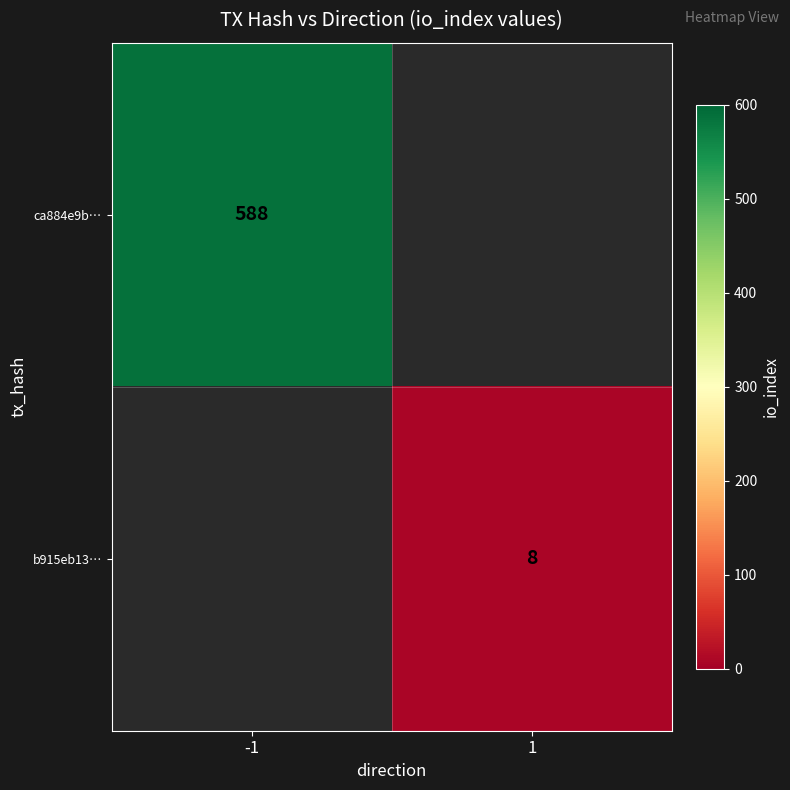

Between 1 and -1, which is larger?

-1